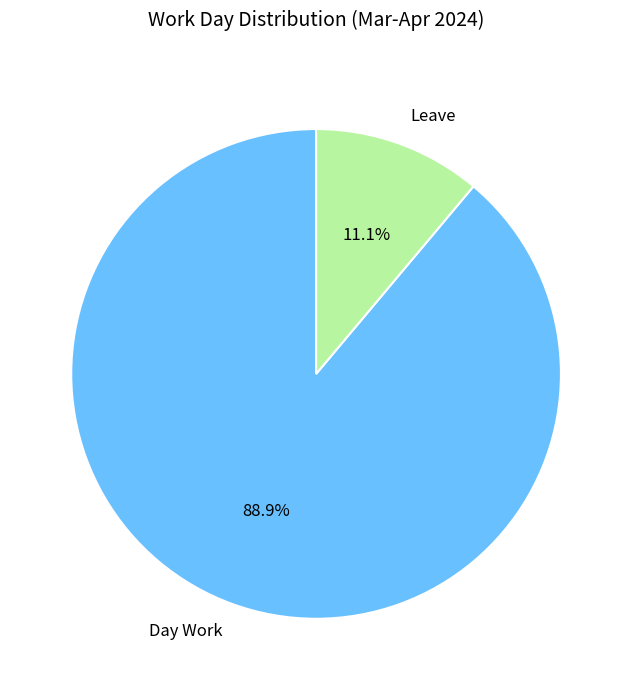

How many slices are in this pie chart?

2